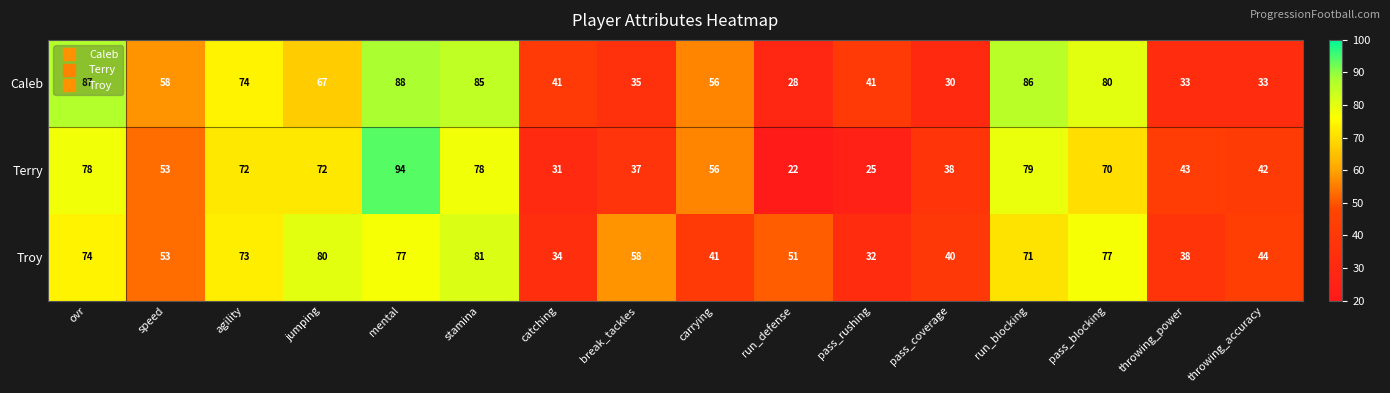

What is the sum of the Caleb values at pass_coverage and jumping?

97